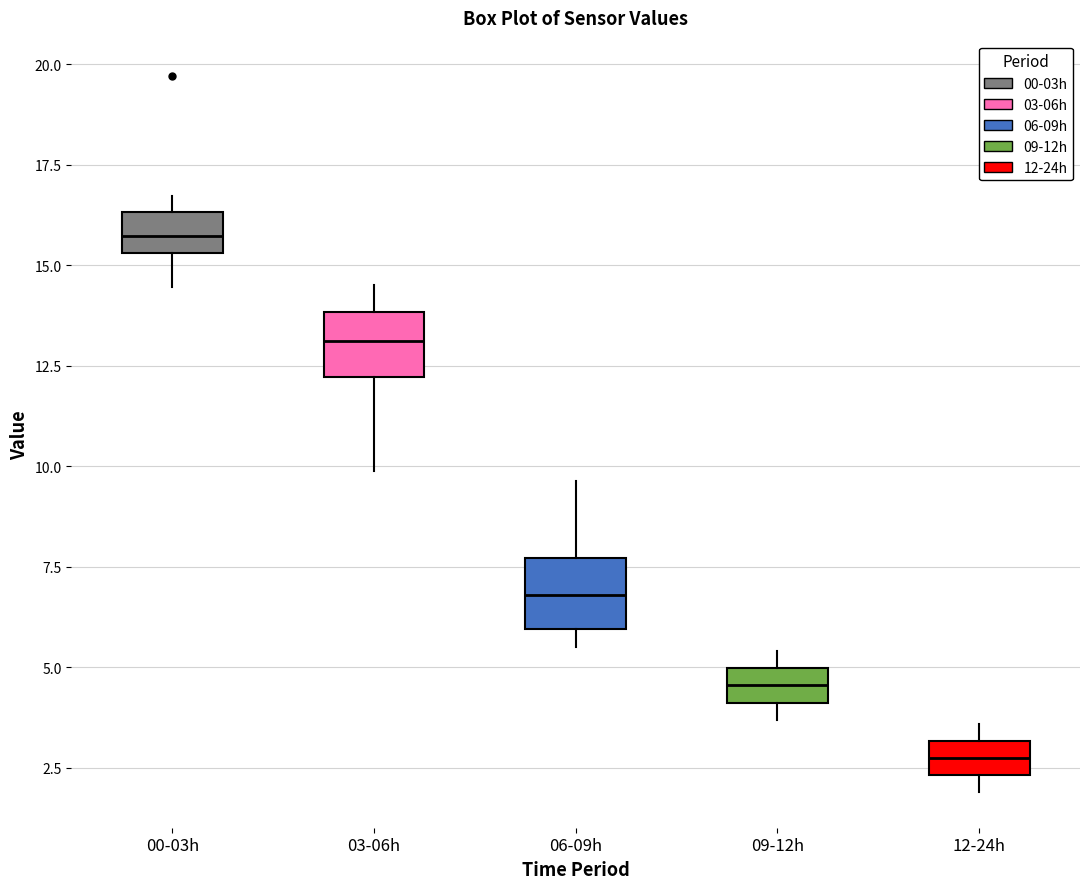

Reading left to right, transcribe this box plot: for each box, give where its median line is, the range the box spans, and where its two whiskers end, as read against the y-axis. The values are not printed on the chart, so give them approximately, as read against the axis.

00-03h: median 15.5 (inside the box), box 15.5 to 16.5, whiskers 14.5 to 16.5 (just above the box's upper edge)
03-06h: median 13.0, box 12.0 to 14.0, whiskers 10.0 to 14.5
06-09h: median 7.0, box 6.0 to 7.5, whiskers 5.5 to 9.5
09-12h: median 4.5, box 4.0 to 5.0, whiskers 3.5 to 5.5
12-24h: median 3.0 (inside the box), box 2.5 to 3.0, whiskers 2.0 to 3.5